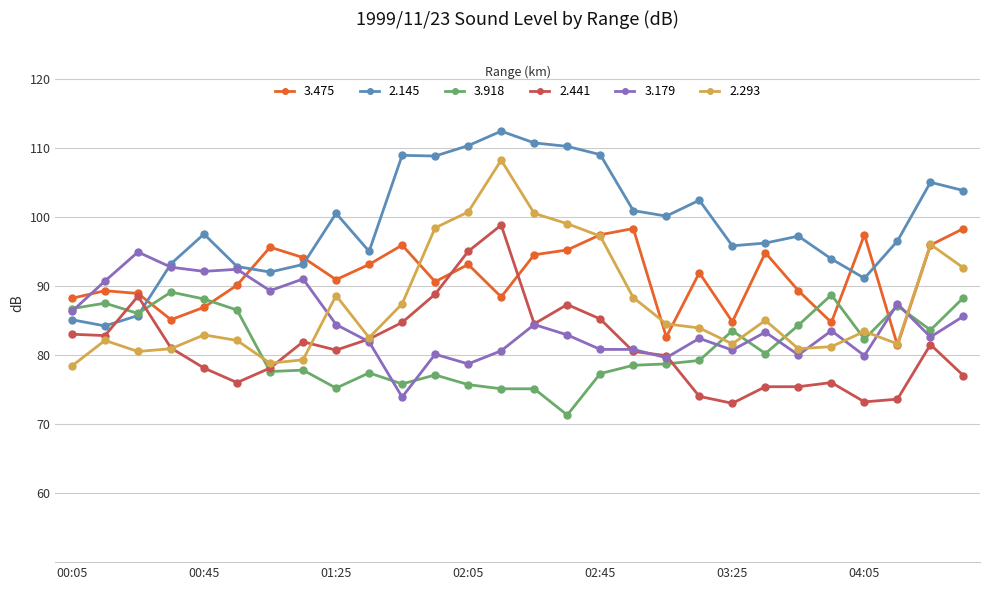

True or false: 2.293 has more than 2 points higher than both neighbors.

True